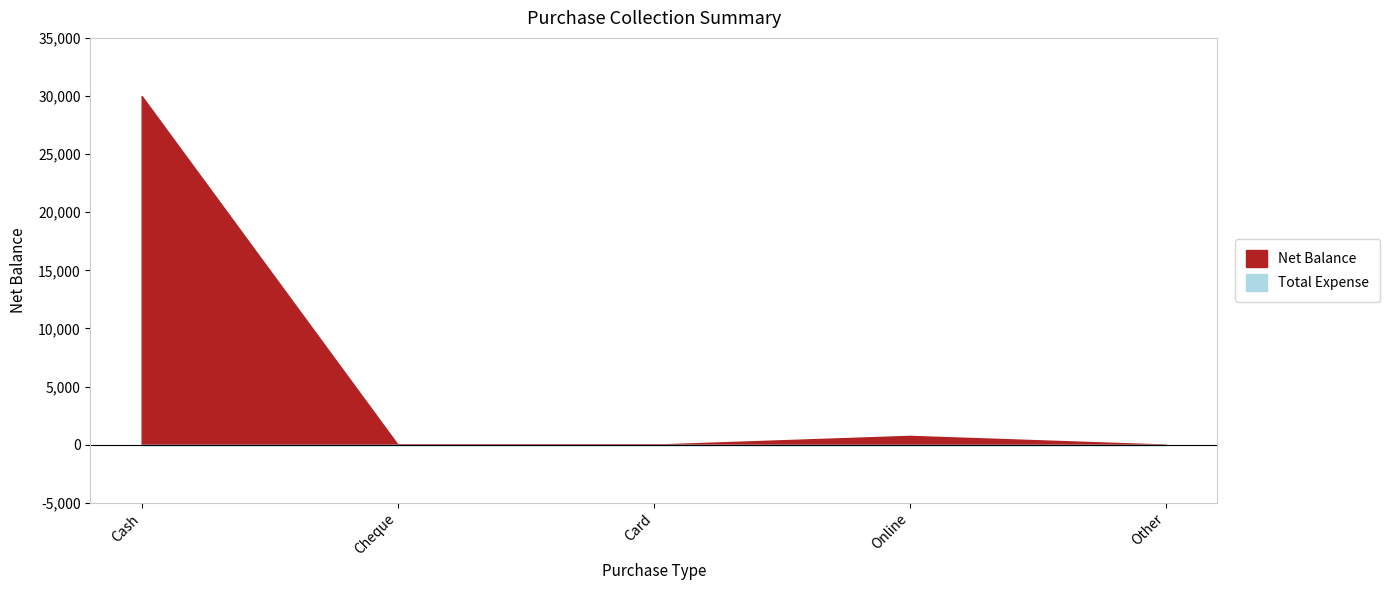

What is the difference between the second highest and second lowest values in the Net Balance series?

750